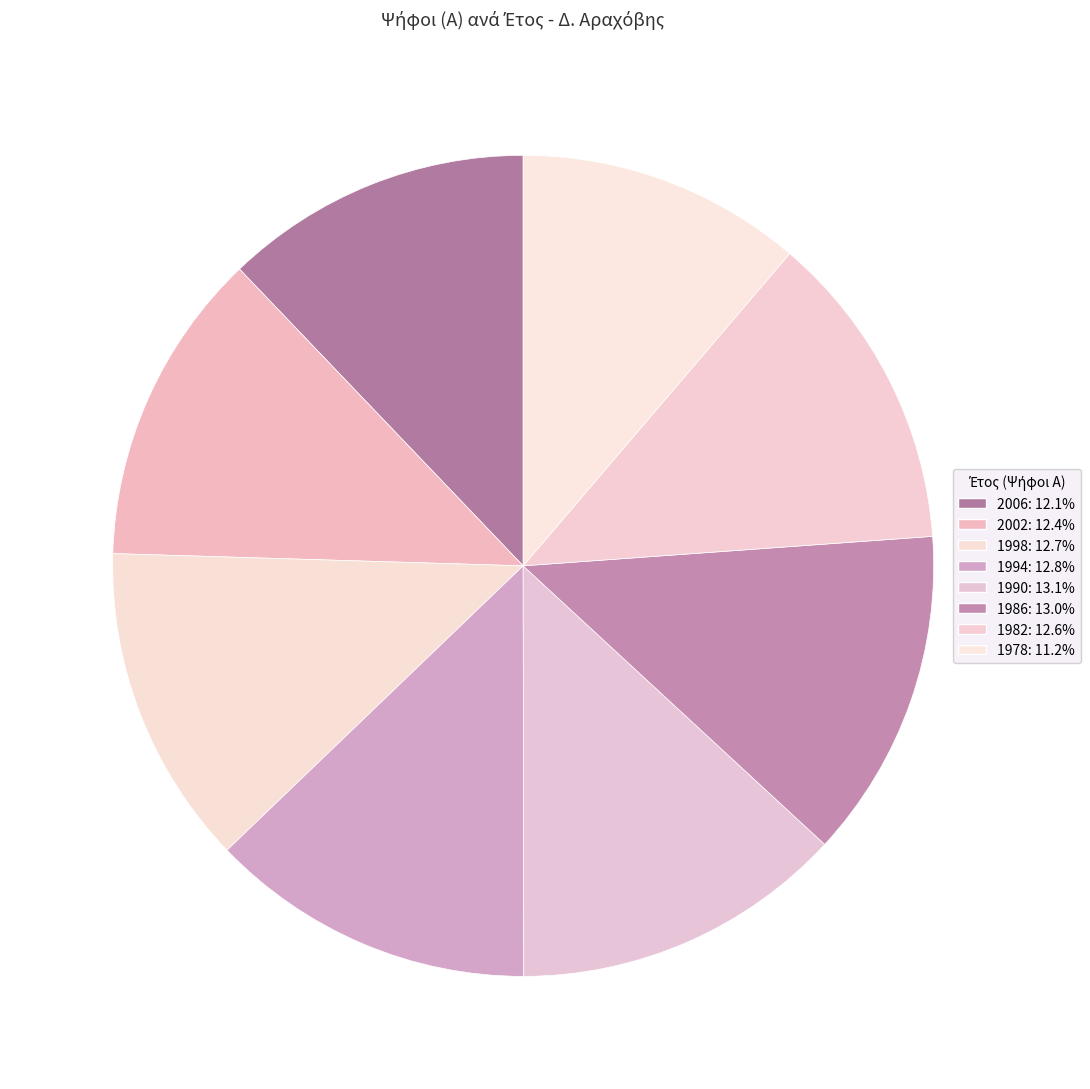

How many segments does this pie chart have?

8